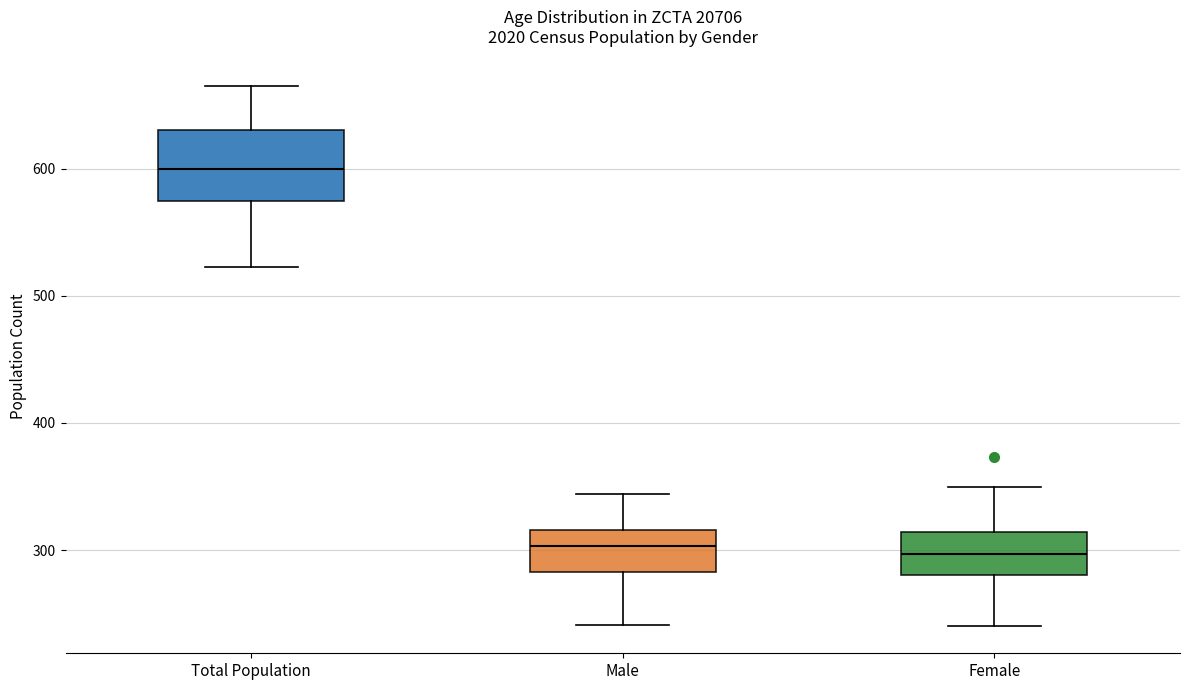

Comparing the boxes themselves (not the whiskers), which one is the tallest?

Total Population